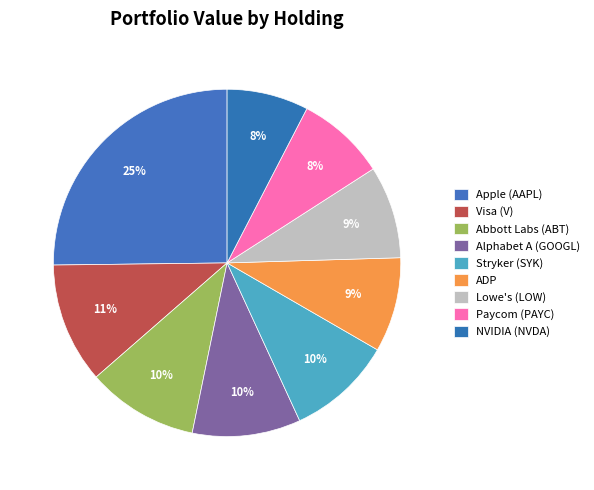

How many slices are in this pie chart?

9